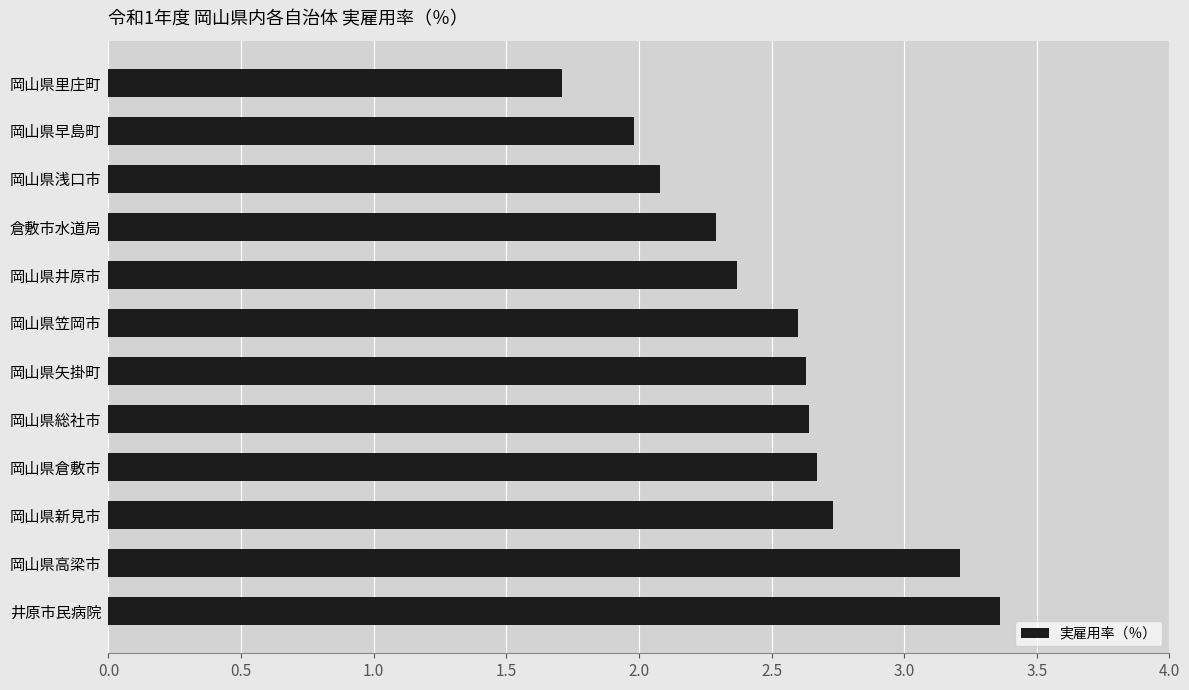

What is the sum of all values?

30.3